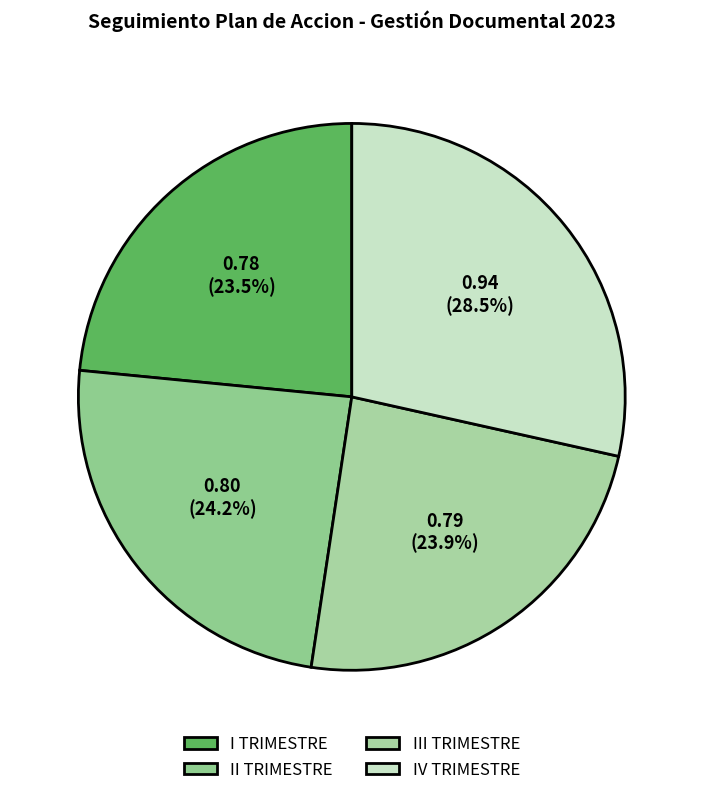

To the nearest percent, what is the difference between the largest and smallest slice percentages?

5%